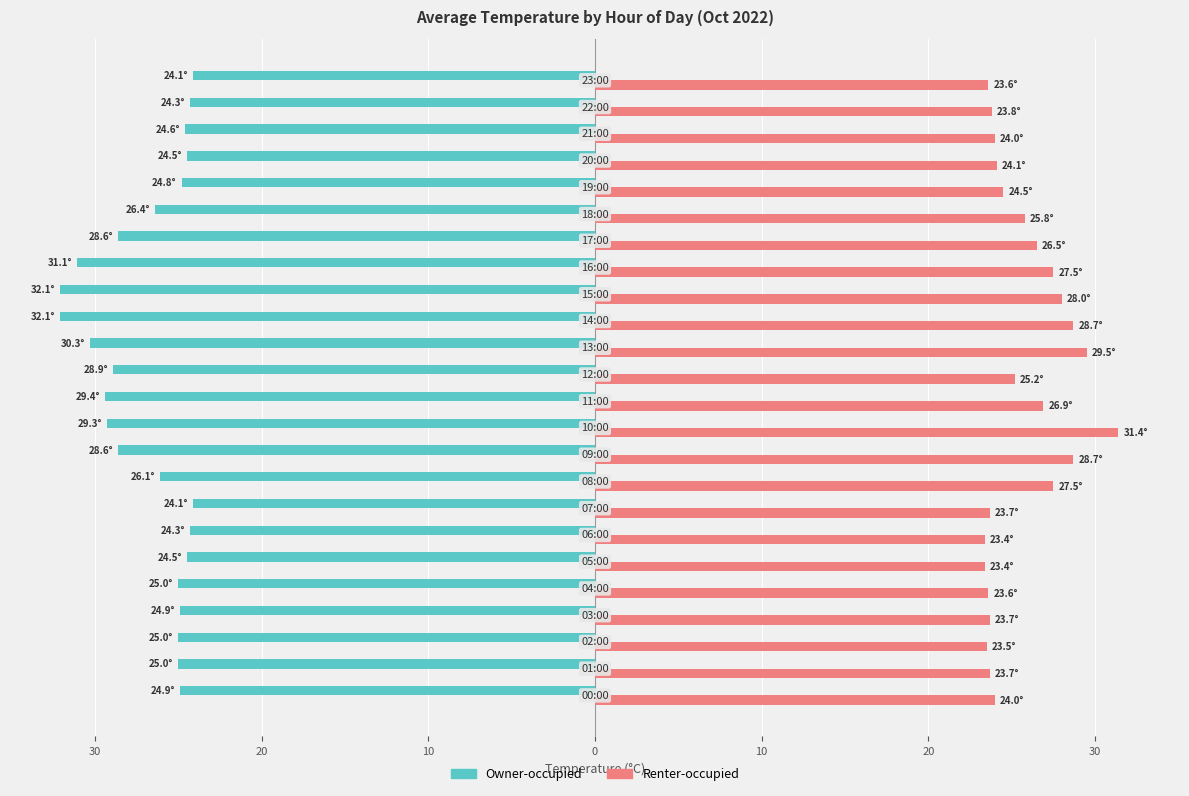

Which series has the largest range (max minus min)?

Owner-occupied